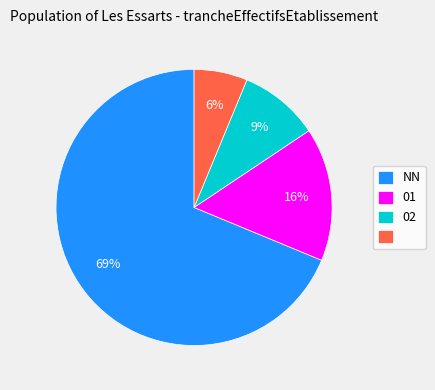

Is there any slice that represents more than half of the pie?

Yes